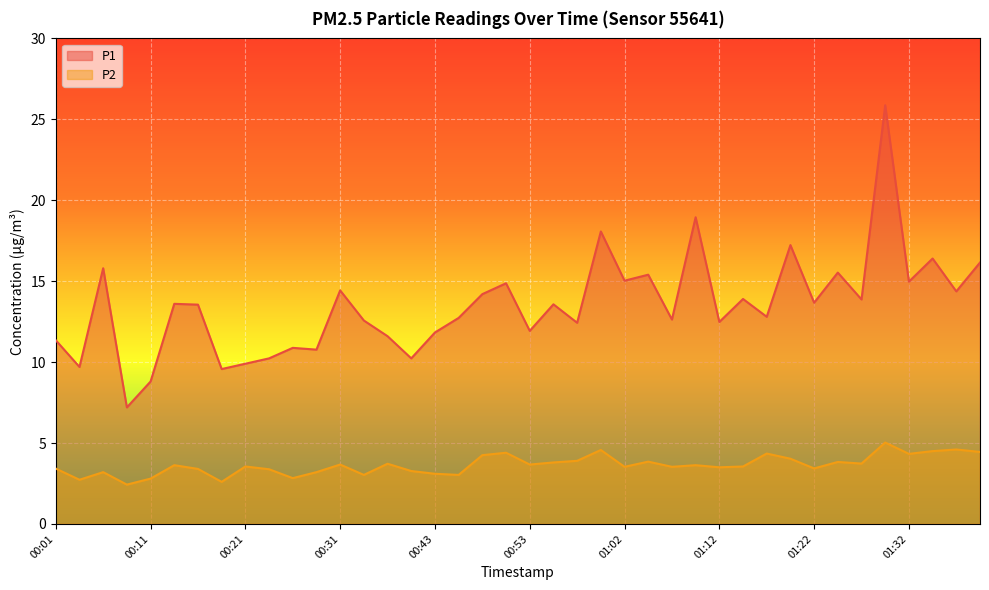

True or false: P2 has a value of 4.4 at 00:28.

False